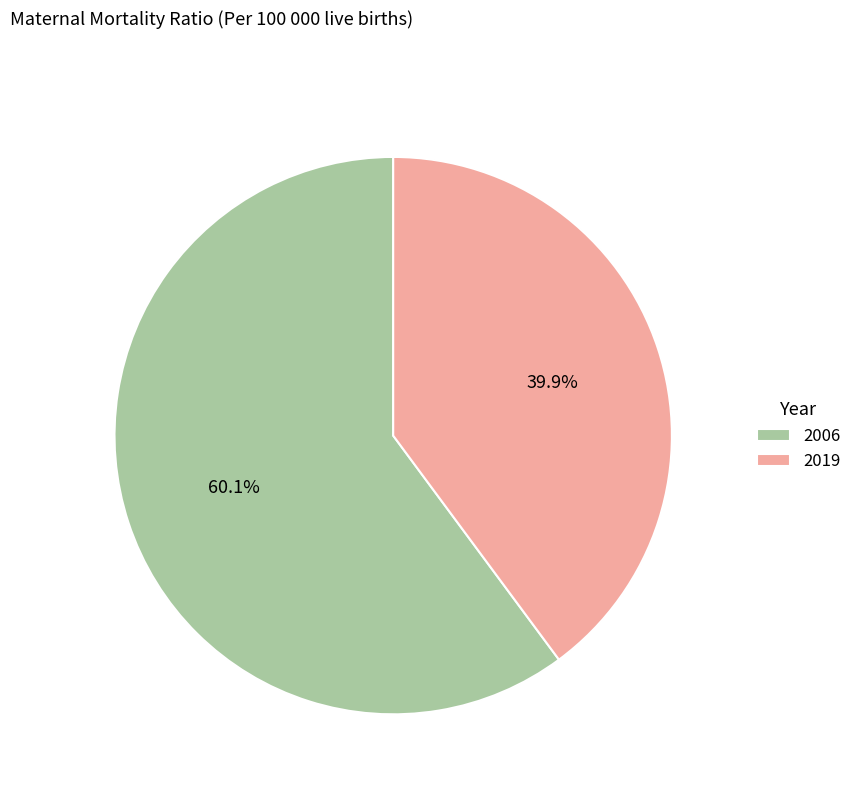

Does 2019 represent more than half of the total?

No